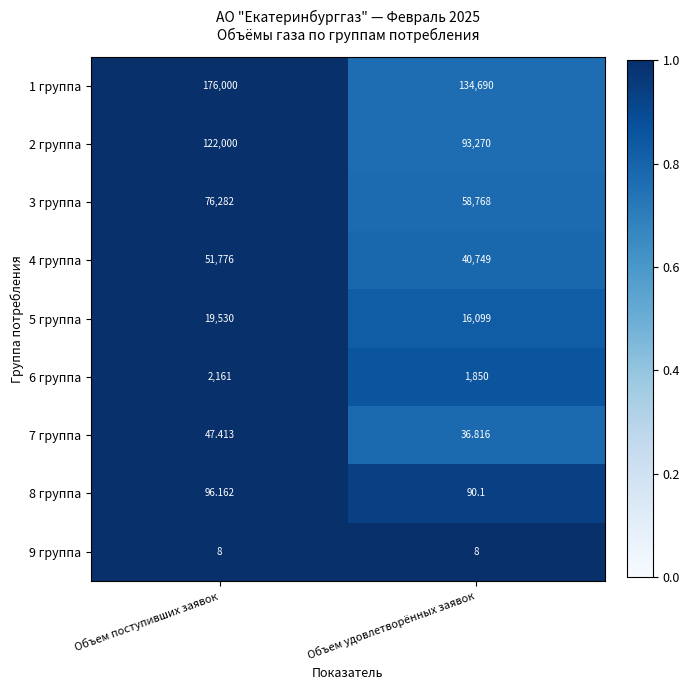

List the labels in order of 5 группа value, largest first.

Объем поступивших заявок, Объем удовлетворённых заявок